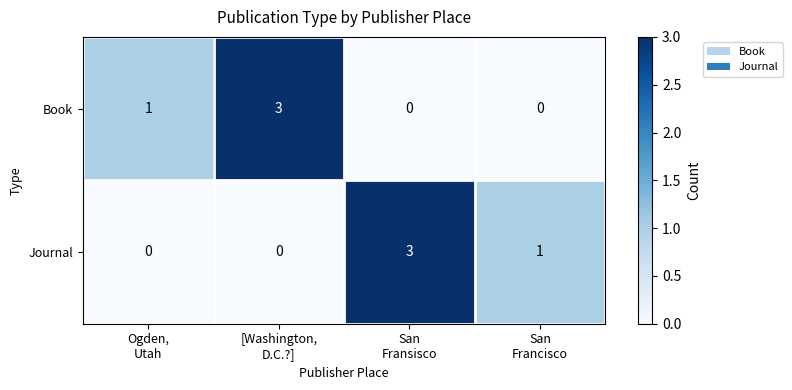

What is the maximum value shown in the chart?

3